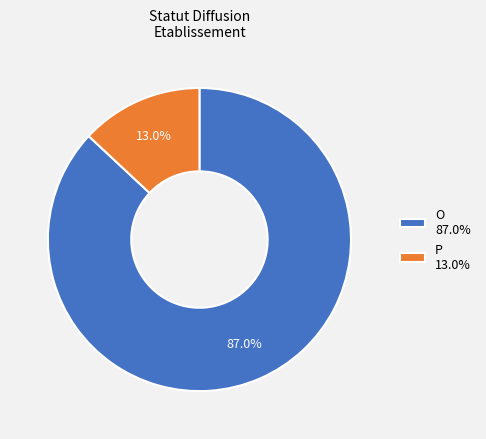

Between O and P, which is larger?

O